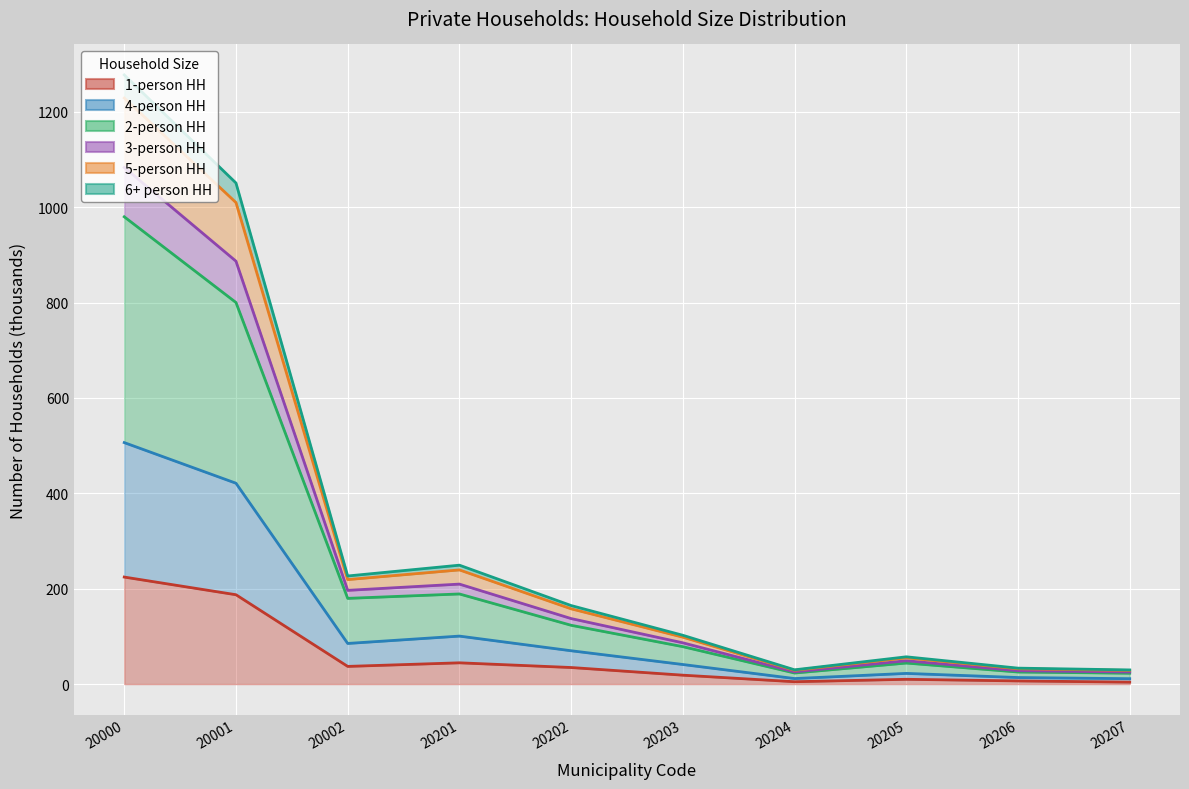

Rank the categories by col_7 (1-person HH) value from highest to lowest.

20000, 20001, 20201, 20002, 20202, 20203, 20205, 20206, 20204, 20207